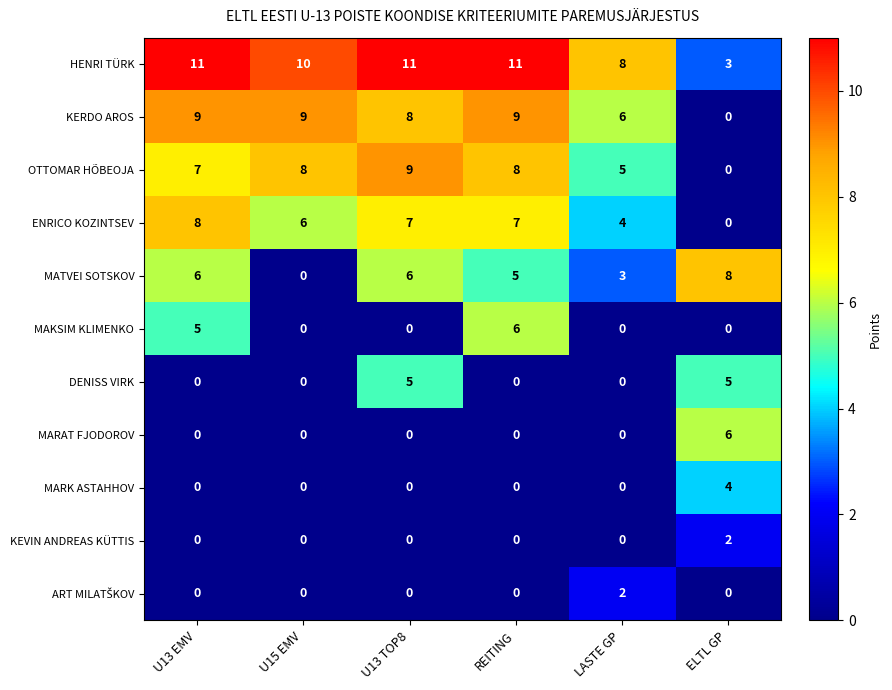

Which series has the largest total across all categories?

HENRI TÜRK